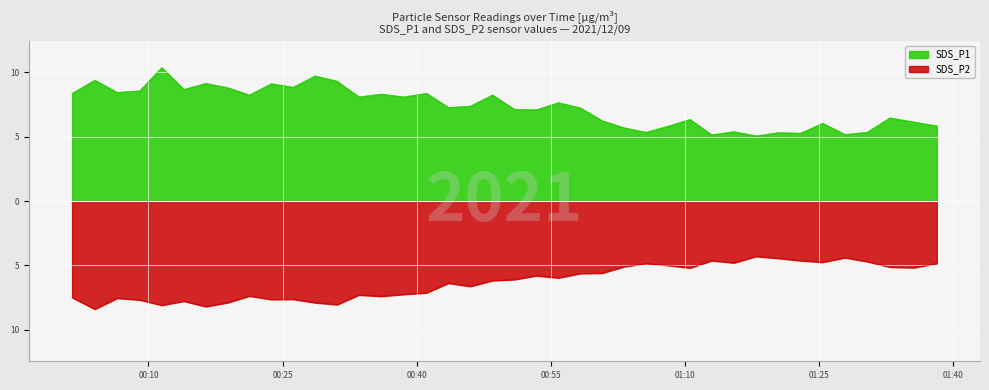

Which series has the widest spread of values?

SDS_P1